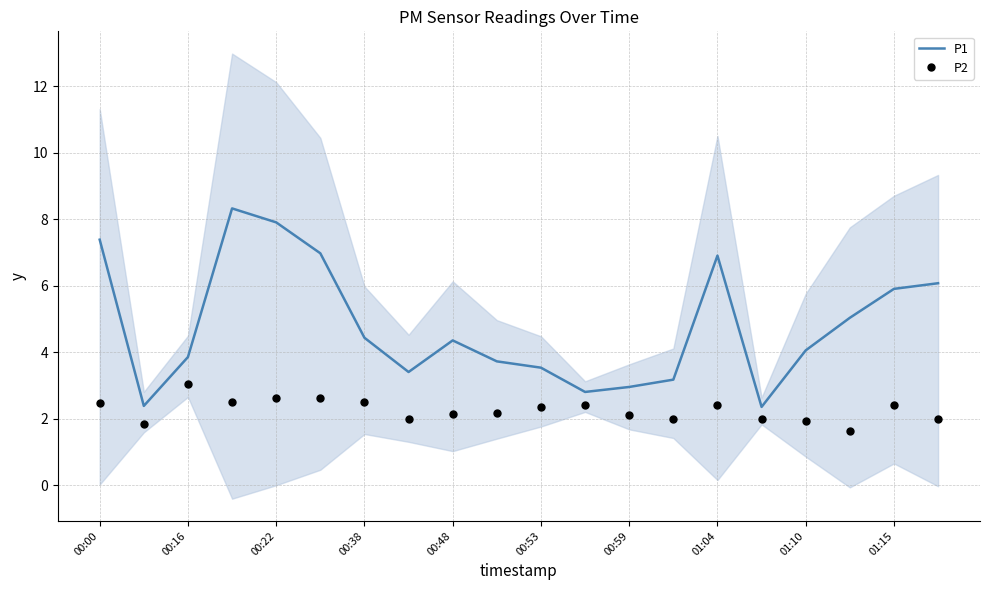

True or false: P2 and P1 cross at least once.

False